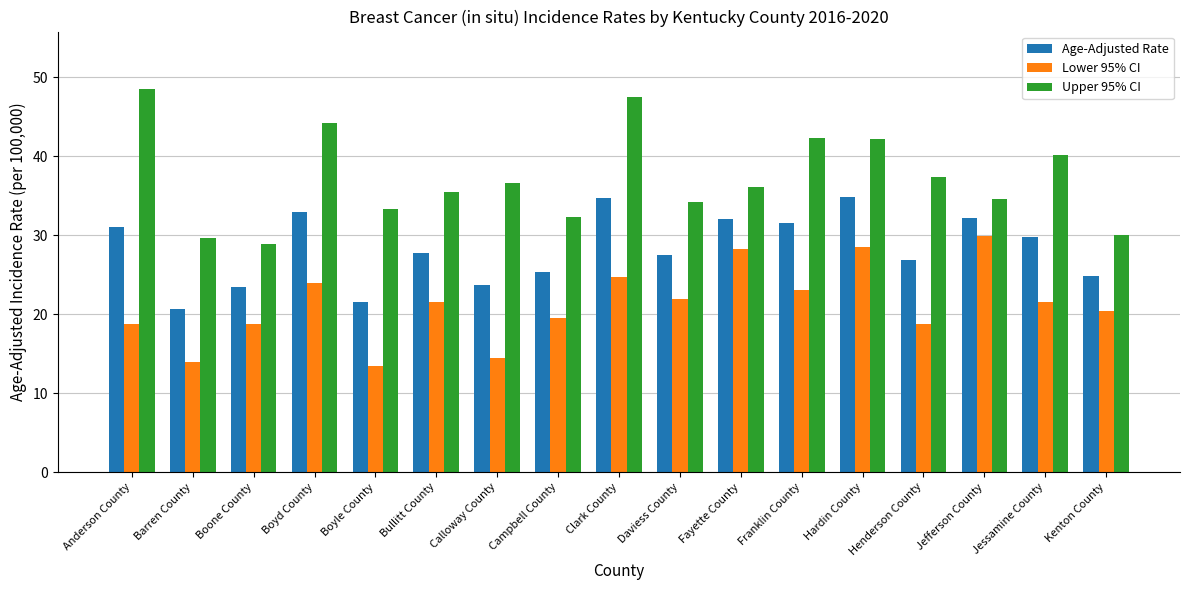

True or false: Age-Adjusted Rate has a value of 27.8 at Bullitt County.

True